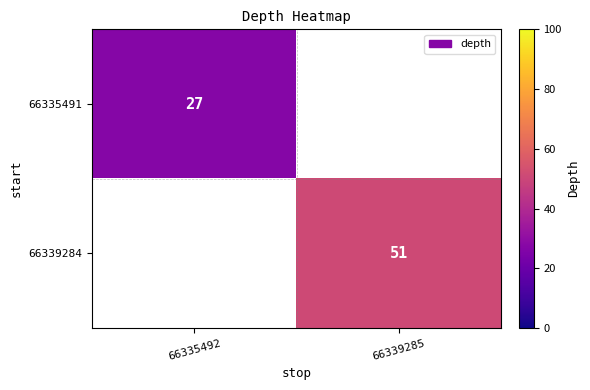

The value of 66335491 at 66335492 is 37. True or false?

False